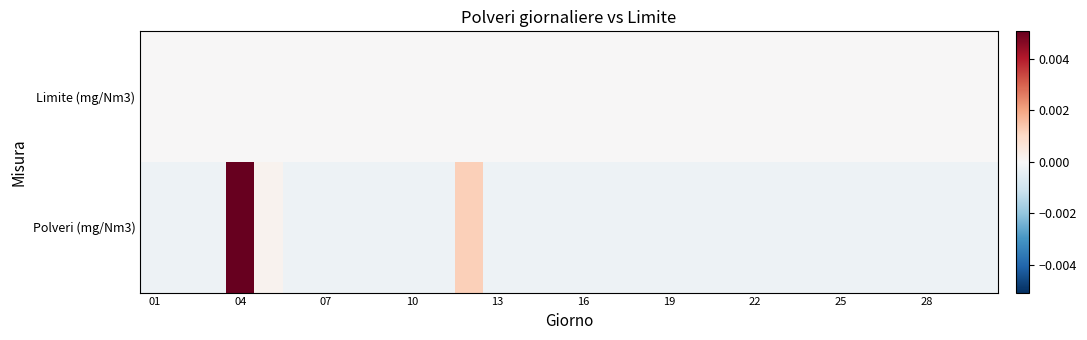

Reading left to right, transcribe all the data shown in this chart.

Polveri (mg/Nm3): -0.0	-0.0	-0.0	0.0	0.0	-0.0	-0.0	-0.0	-0.0	-0.0	-0.0	0.0	-0.0	-0.0	-0.0	-0.0	-0.0	-0.0	-0.0	-0.0	-0.0	-0.0	-0.0	-0.0	-0.0	-0.0	-0.0	-0.0	-0.0	-0.0
Limite (mg/Nm3): 0.0	0.0	0.0	0.0	0.0	0.0	0.0	0.0	0.0	0.0	0.0	0.0	0.0	0.0	0.0	0.0	0.0	0.0	0.0	0.0	0.0	0.0	0.0	0.0	0.0	0.0	0.0	0.0	0.0	0.0